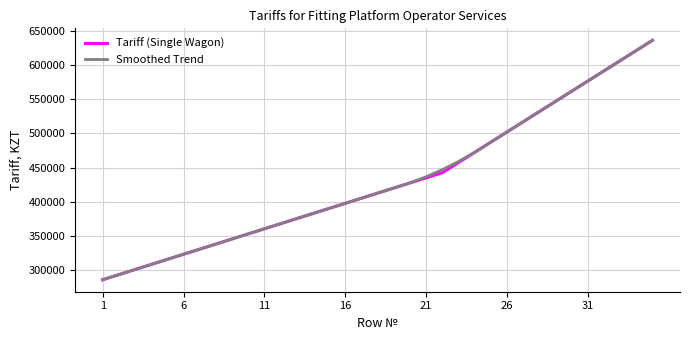

What is the smallest value displayed?

285696.0